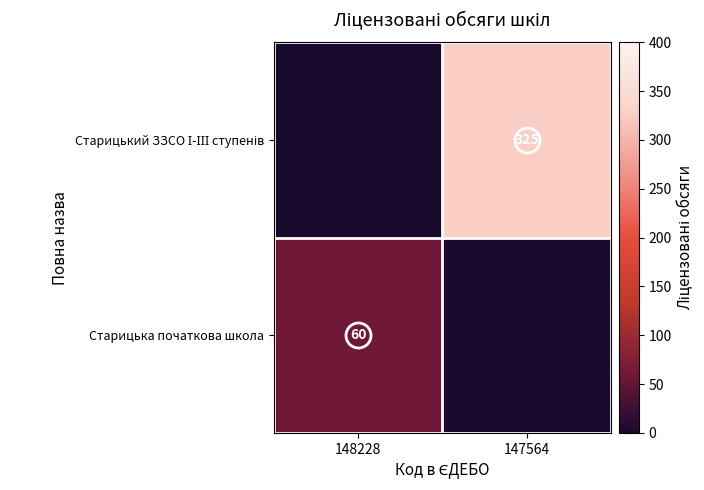

What is the sum of the Старицька початкова школа values at 148228 and 147564?

60